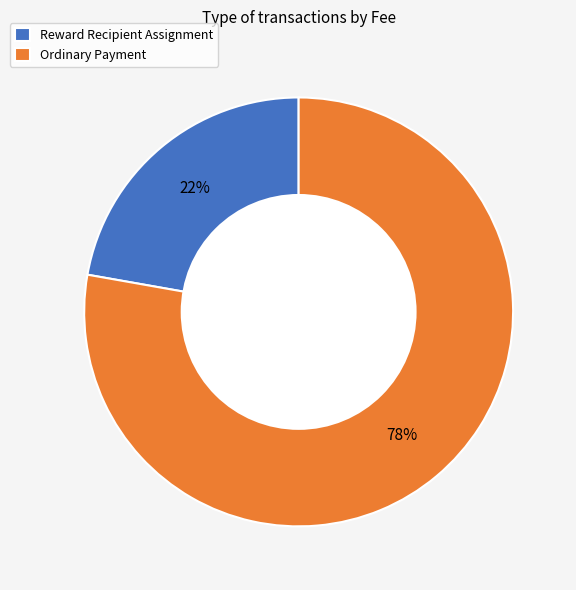

Rank the categories by value from highest to lowest.

Ordinary Payment, Reward Recipient Assignment